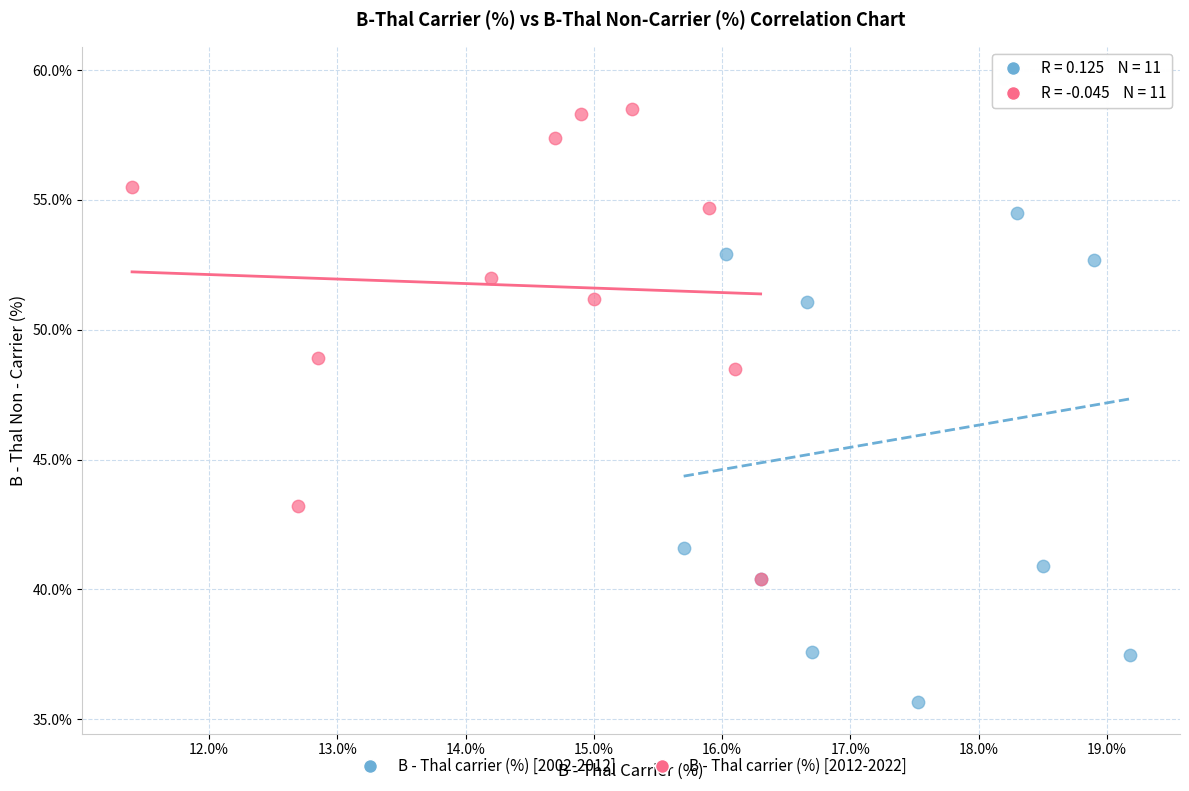

What are all the series names shown in the legend?

B - Thal carrier (%) [2002-2012], B - Thal carrier (%) [2012-2022]